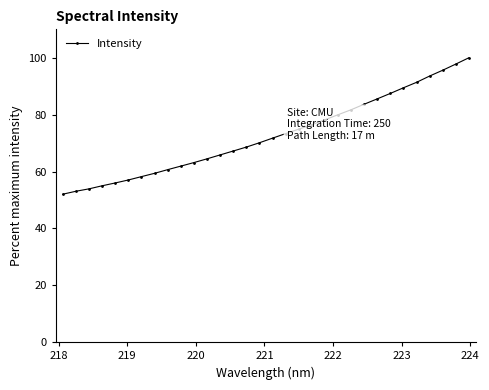

What is the average value?

72.7